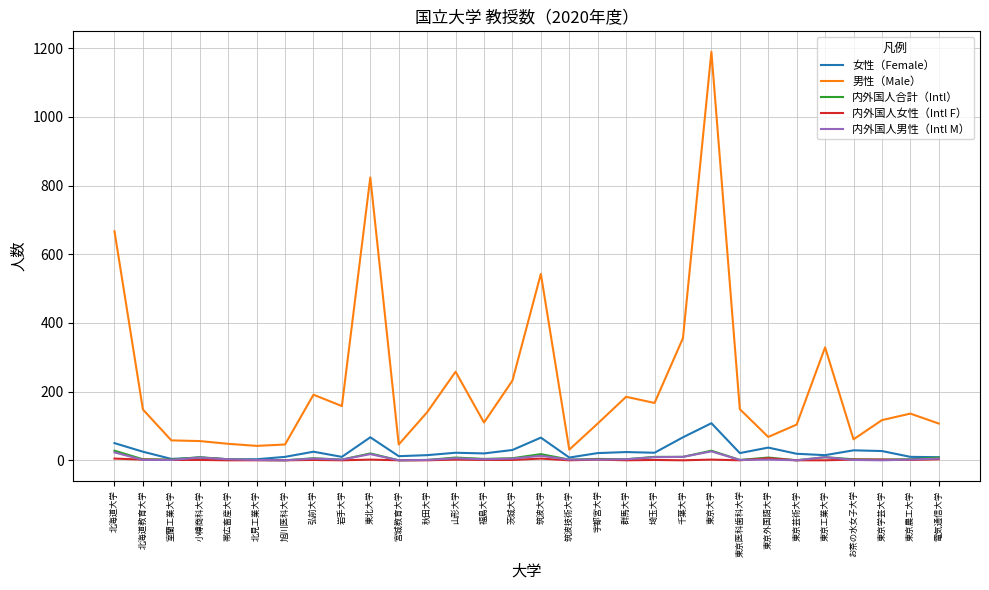

What is the maximum value for 男性（Male）?

1190